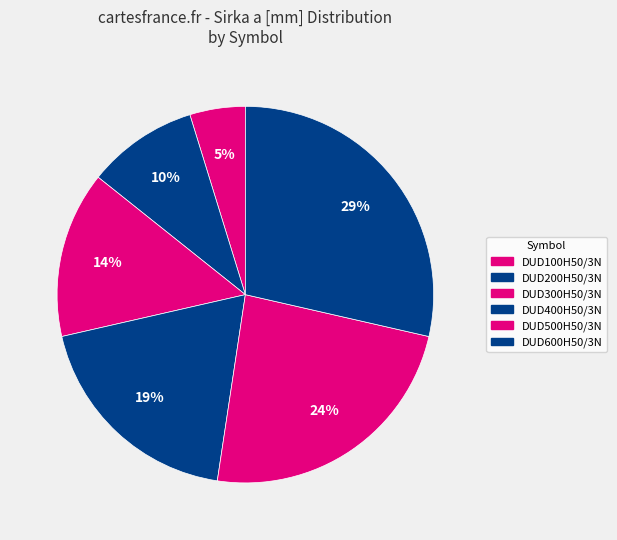

Which category has the smallest portion of the pie?

DUD100H50/3N